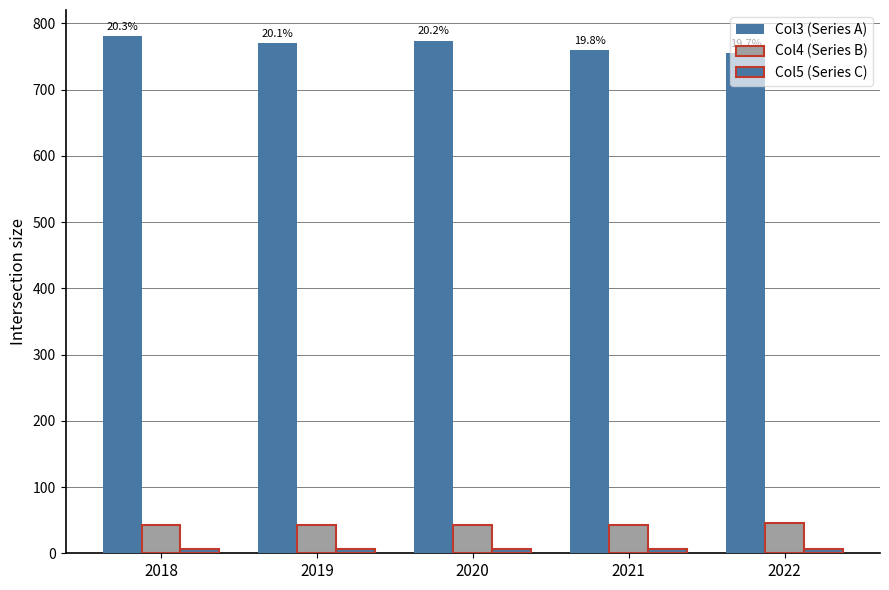

What is the average value of the Col5 (Series C) series?

6